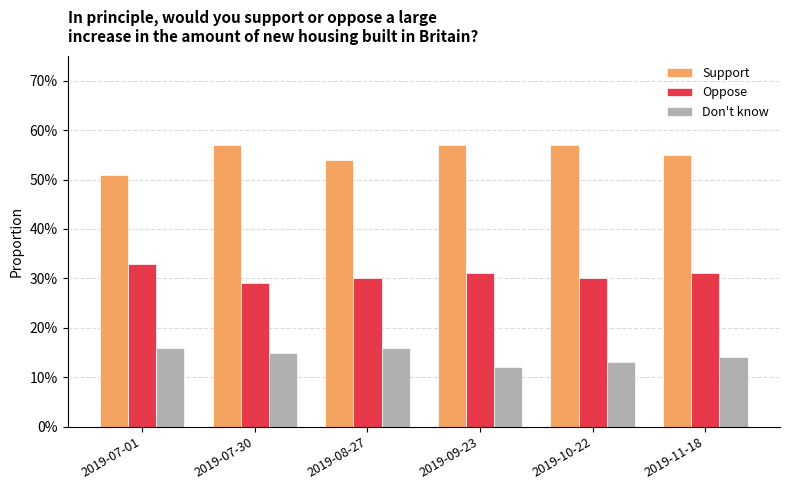

Between 2019-07-01 and 2019-07-30, which series saw the biggest shift?

Support